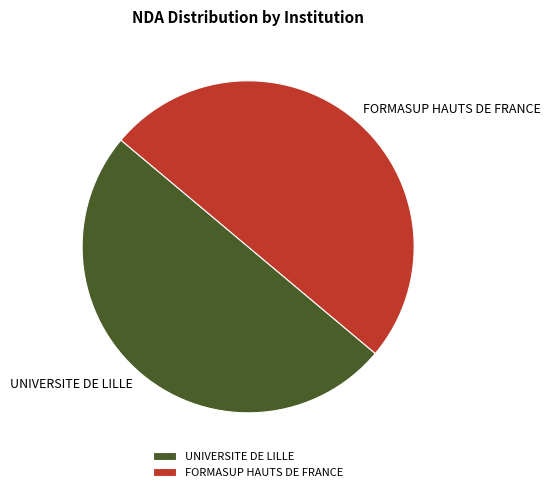

What is the ratio of the value at UNIVERSITE DE LILLE to the value at FORMASUP HAUTS DE FRANCE?

1.0